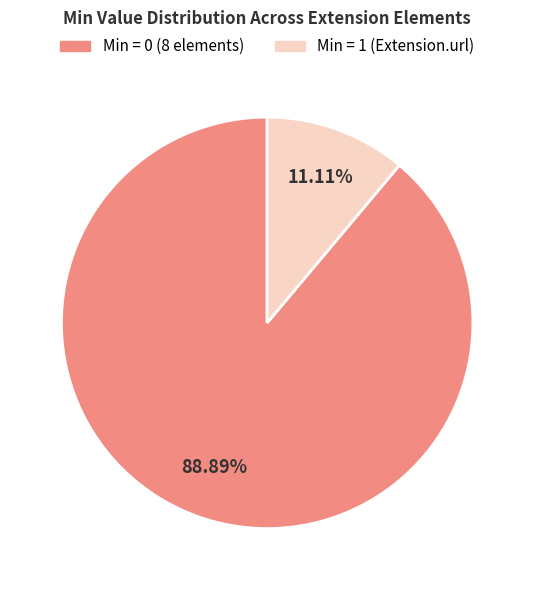

How many segments does this pie chart have?

2